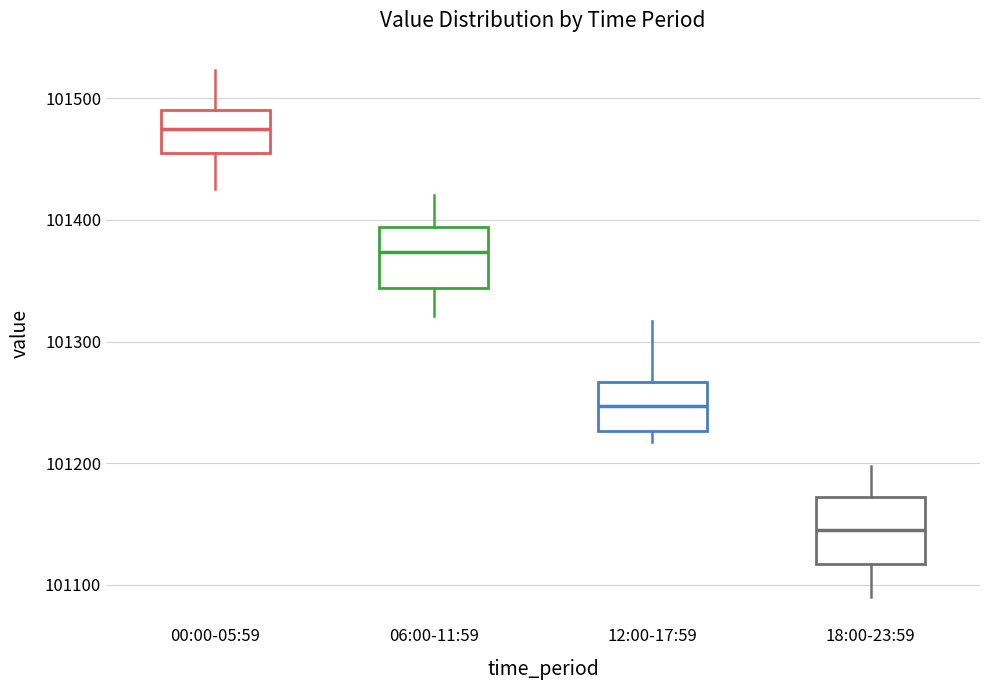

Which box has the highest median line?

00:00-05:59